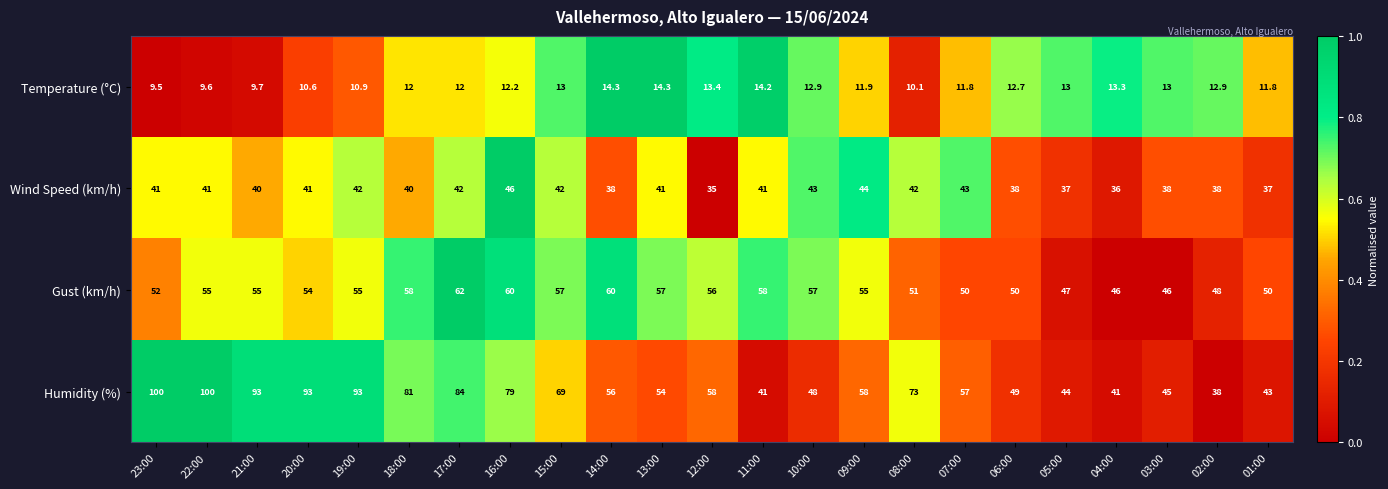

What is the difference between the maximum and minimum values in the Gust (km/h) series?

16.0